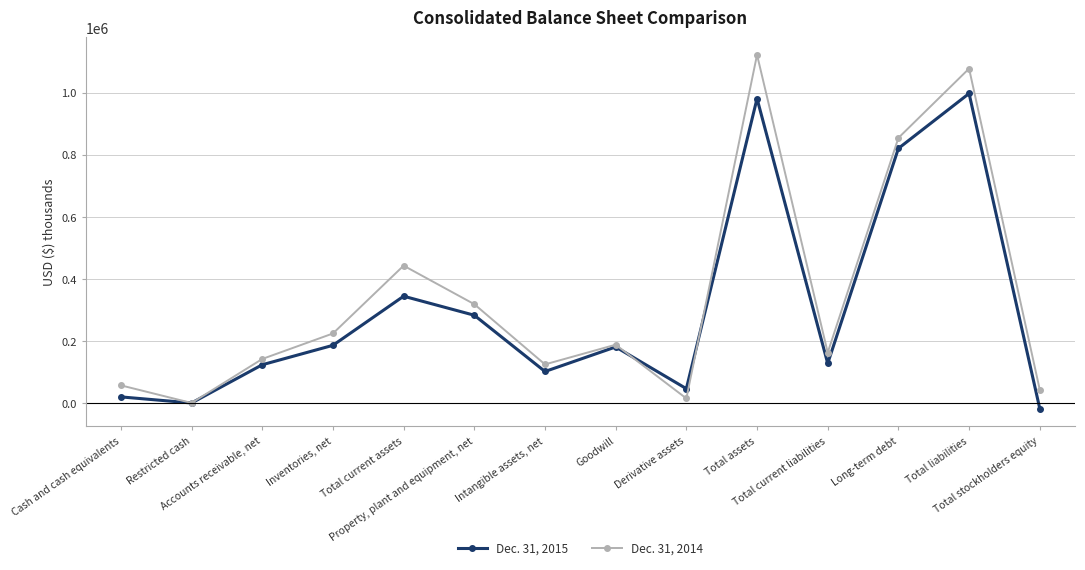

Is it true that Dec. 31, 2015 equals 820208 at Long-term debt?

True